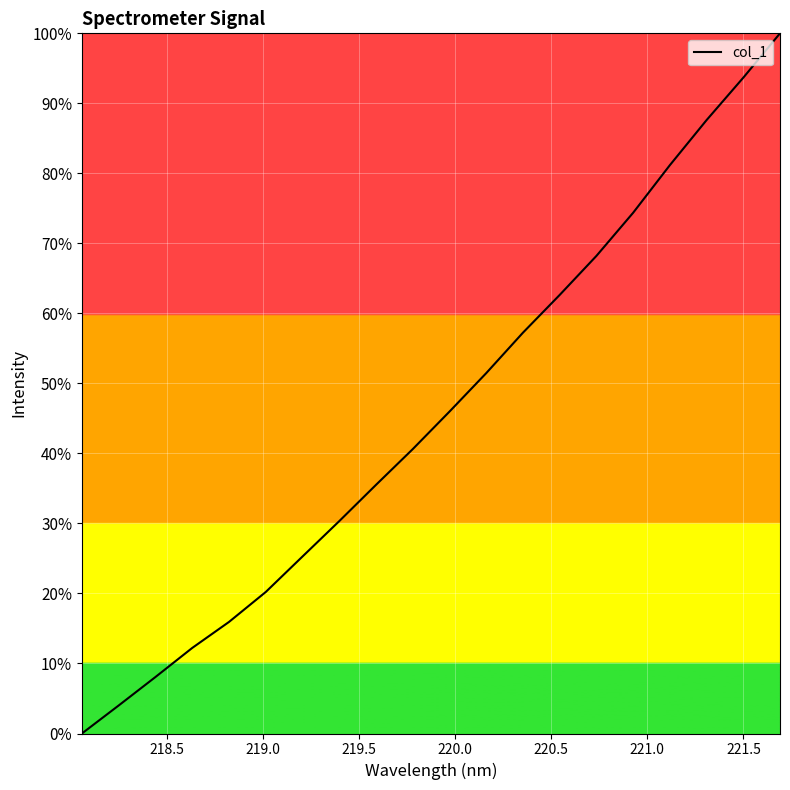

What is the difference between the maximum and minimum values?

100.0